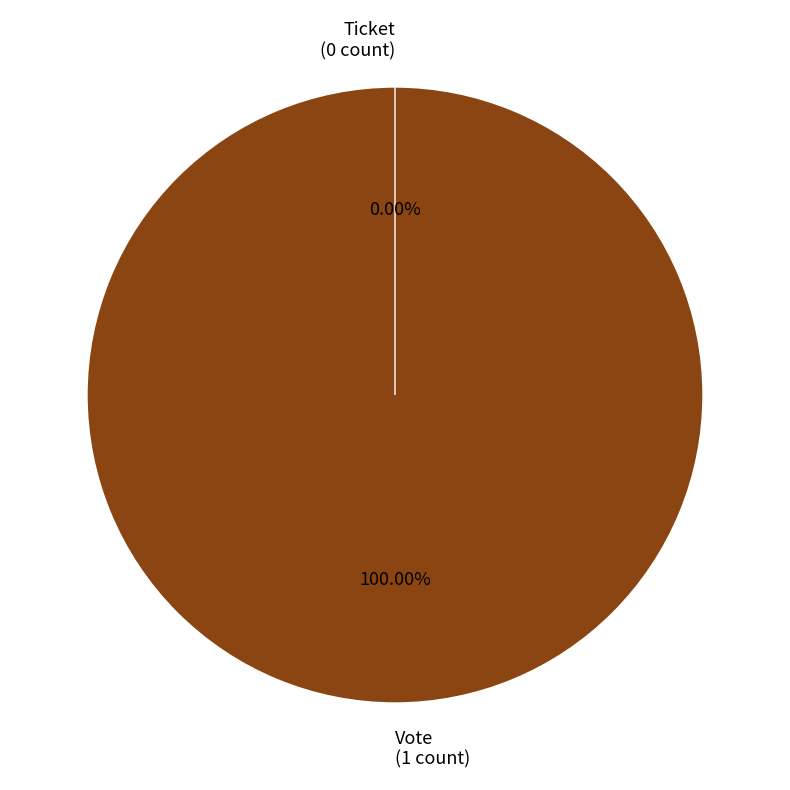

Combined, do Ticket (io_index=0) and Vote (io_index=1) account for over 50%?

Yes